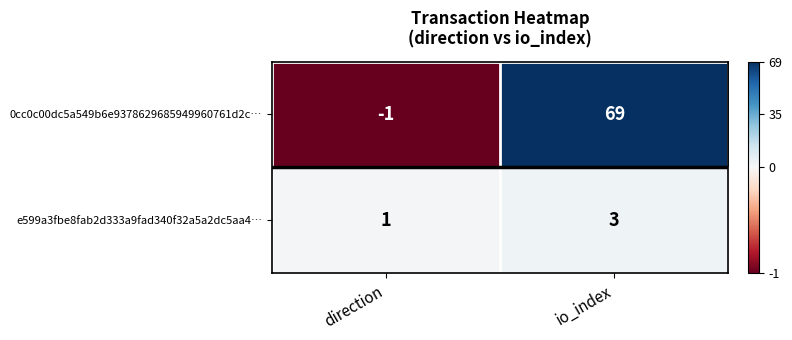

Is it true that e599a3fbe8fab2d333a9fad340f32a5a2dc5aa4… equals 0 at direction?

False